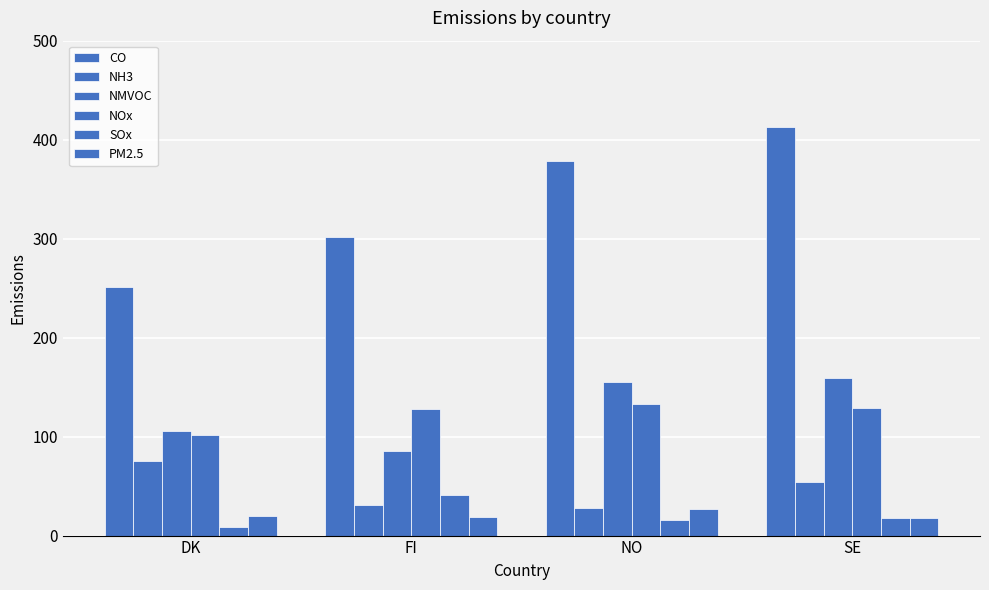

How many bars are there in each group?

6